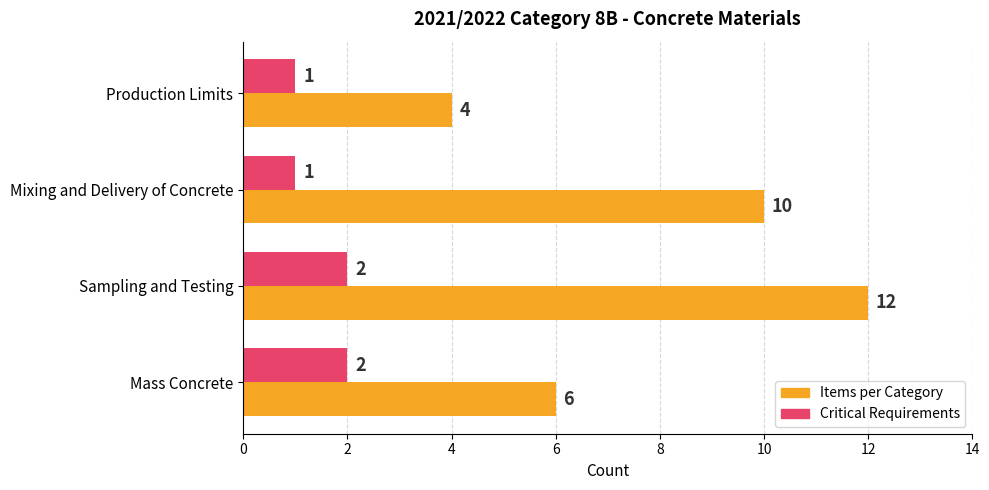

At which category is the sum across all series the highest?

Sampling and Testing